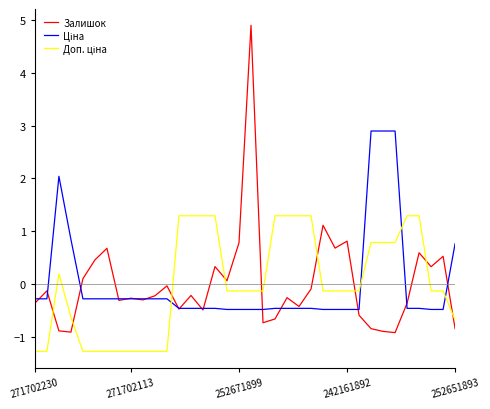

What is the minimum value shown in the chart?

-1.3